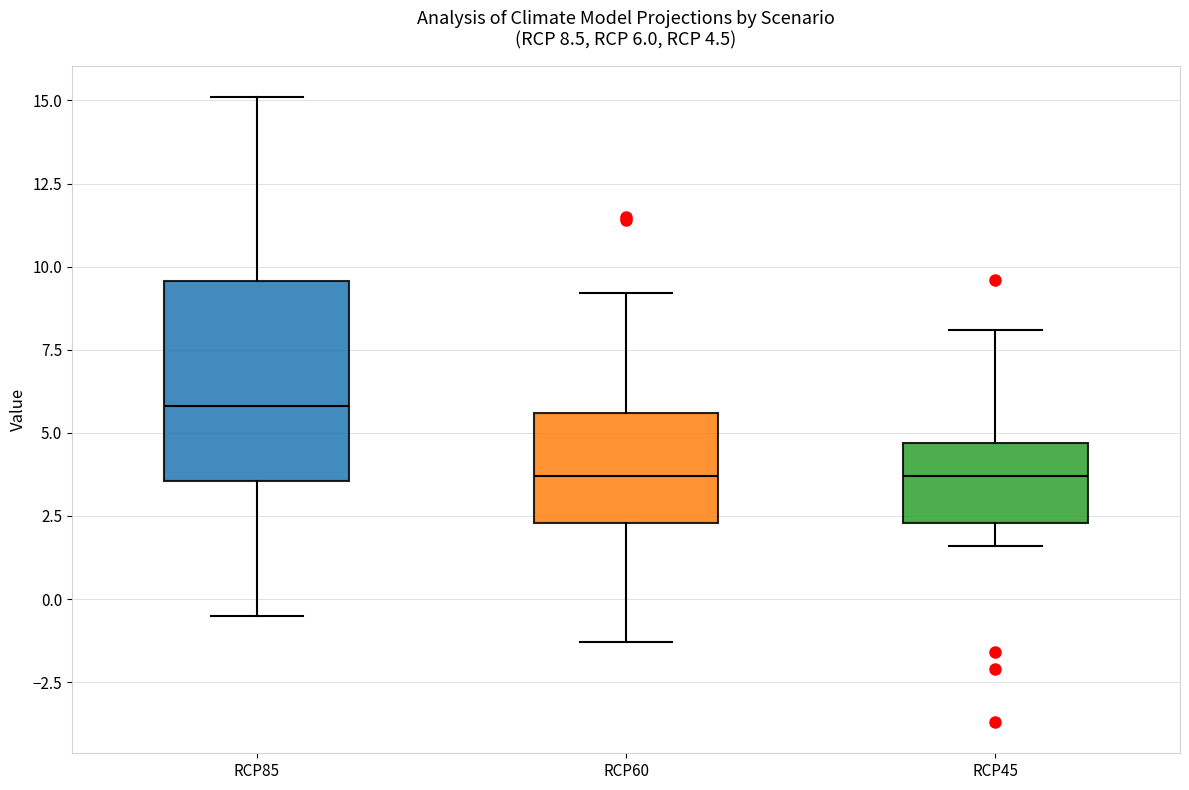

Comparing the boxes themselves (not the whiskers), which one is the tallest?

RCP85